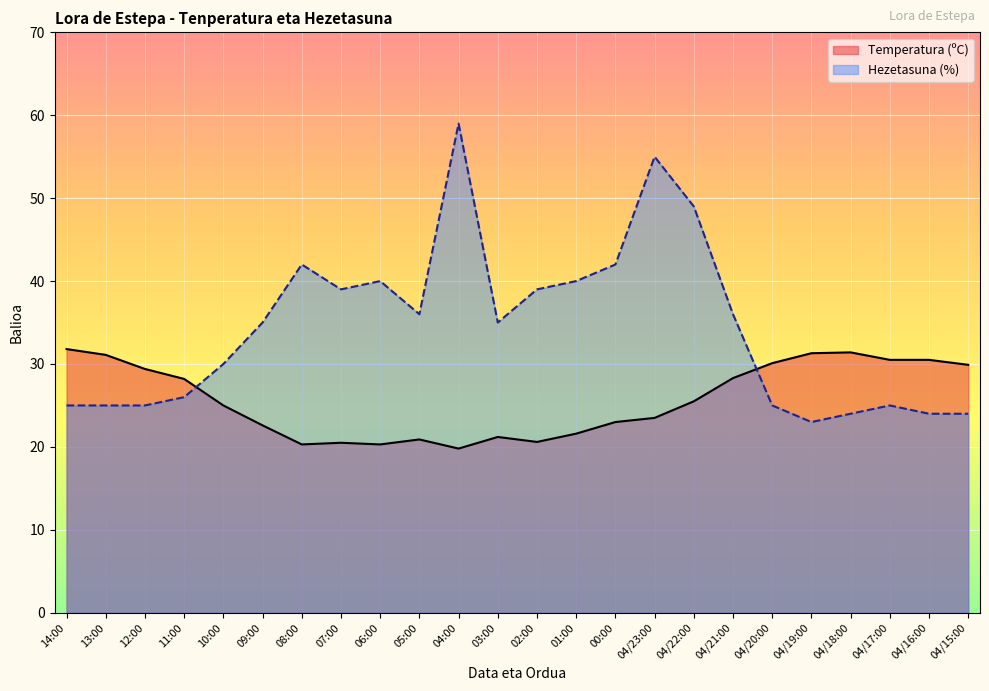

What is the difference between the second highest and minimum values in the Temperatura (ºC) series?

11.6